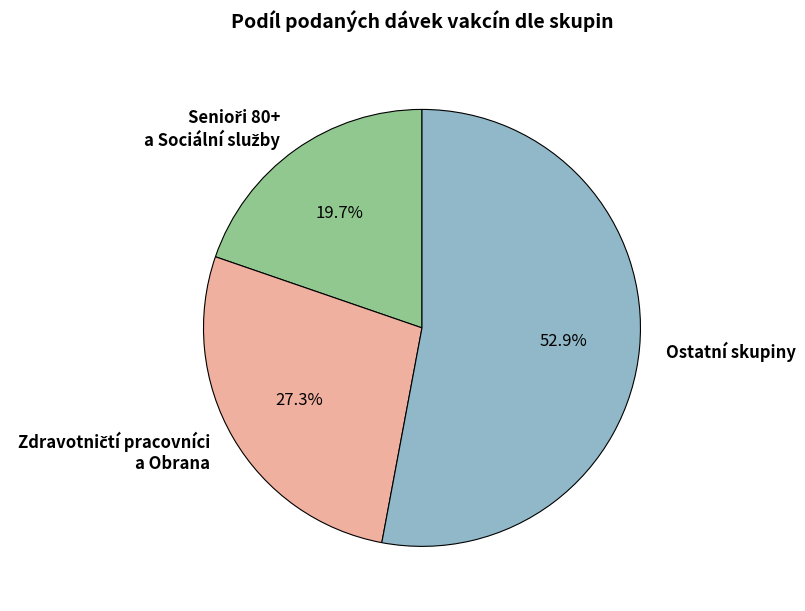

Which category accounts for the majority?

Ostatní skupiny